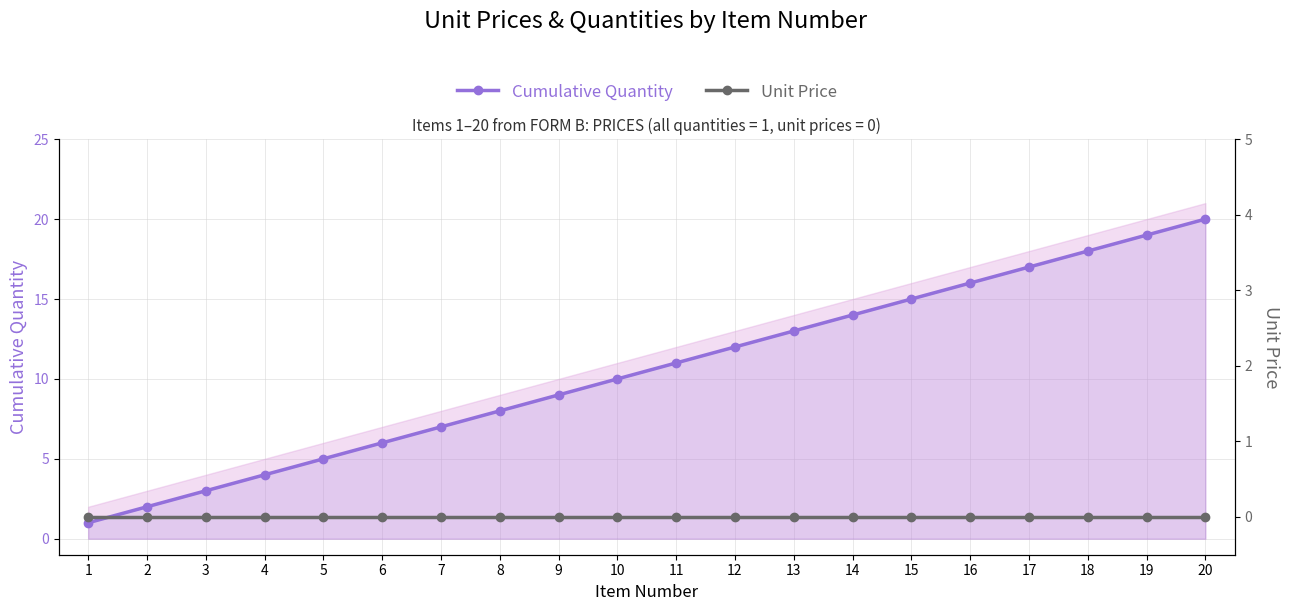

True or false: Cumulative Quantity and Unit Price cross at least once.

False